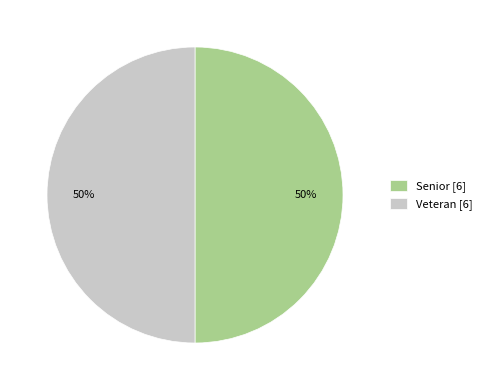

Count the number of slices in the pie.

2